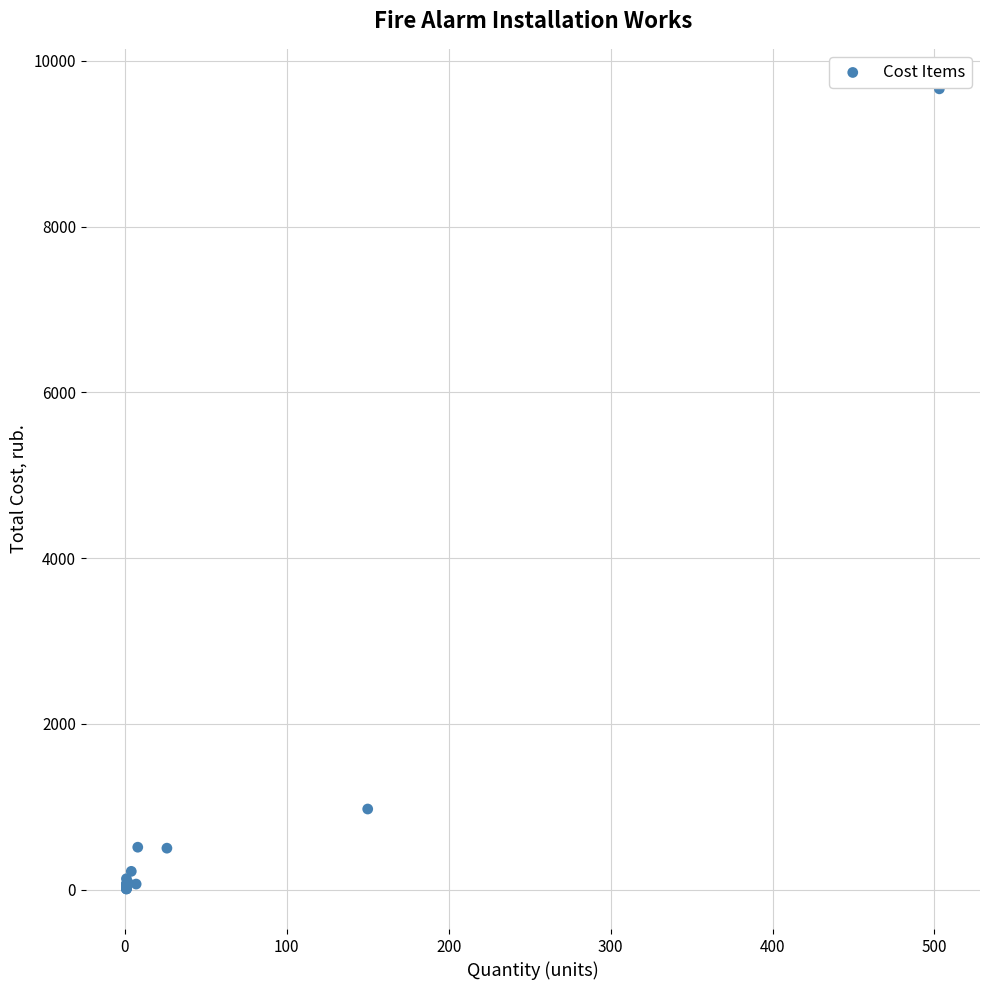

What Y value in the scatter plot is closest to 4834?

972.0